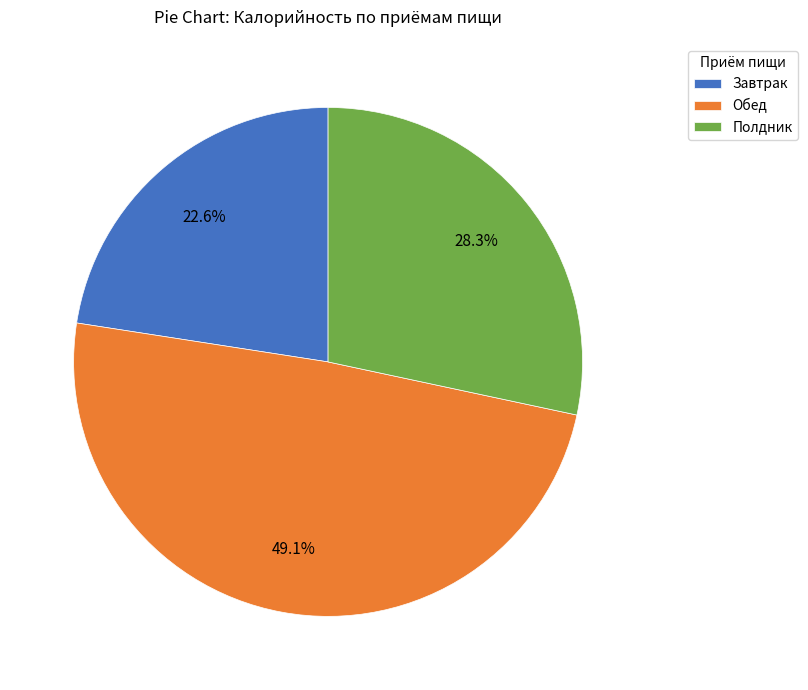

Approximately how many times larger is the value at Завтрак compared to Полдник?

0.8